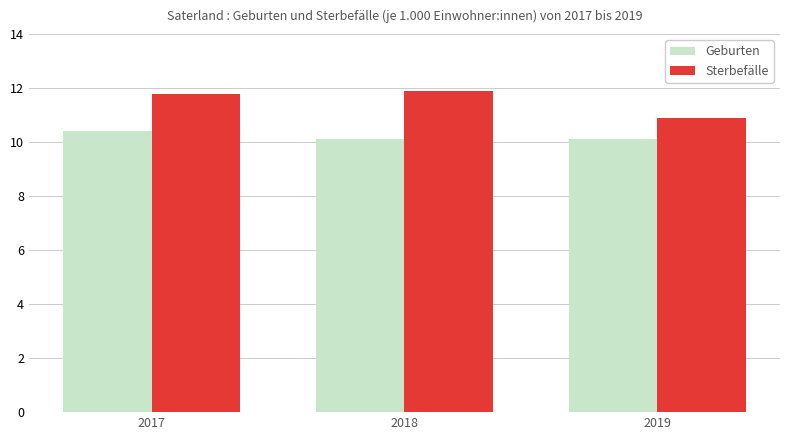

Which series has the largest total across all categories?

Sterbefälle